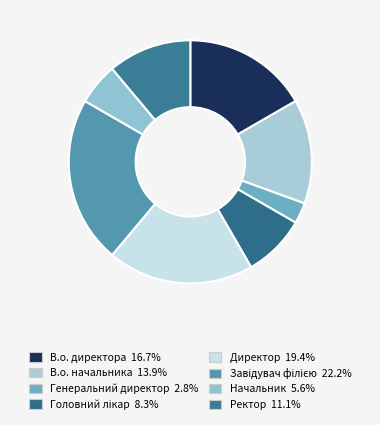

Count the number of slices in the pie.

8